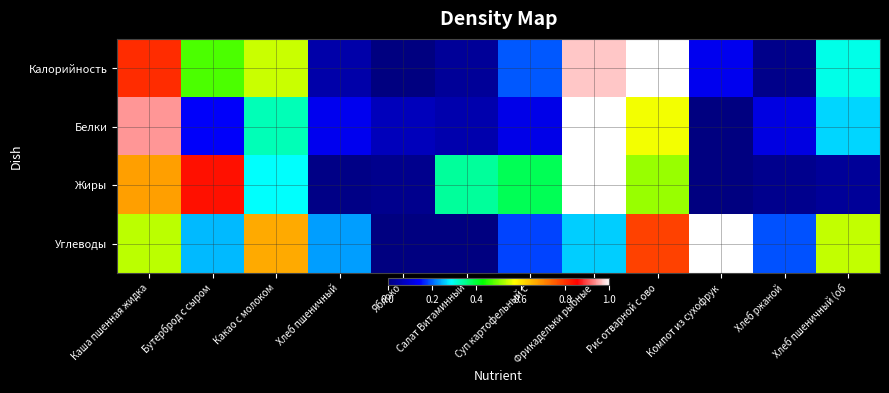

What is the difference between the highest and lowest values at Яблоко?

0.1